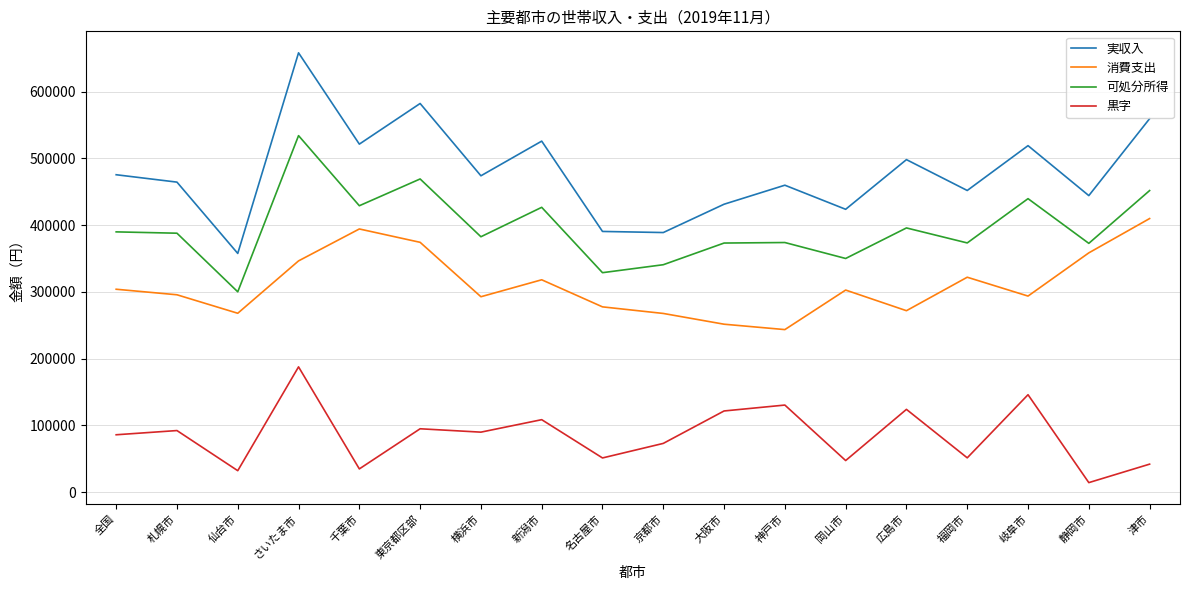

At which category is the sum across all series the highest?

さいたま市